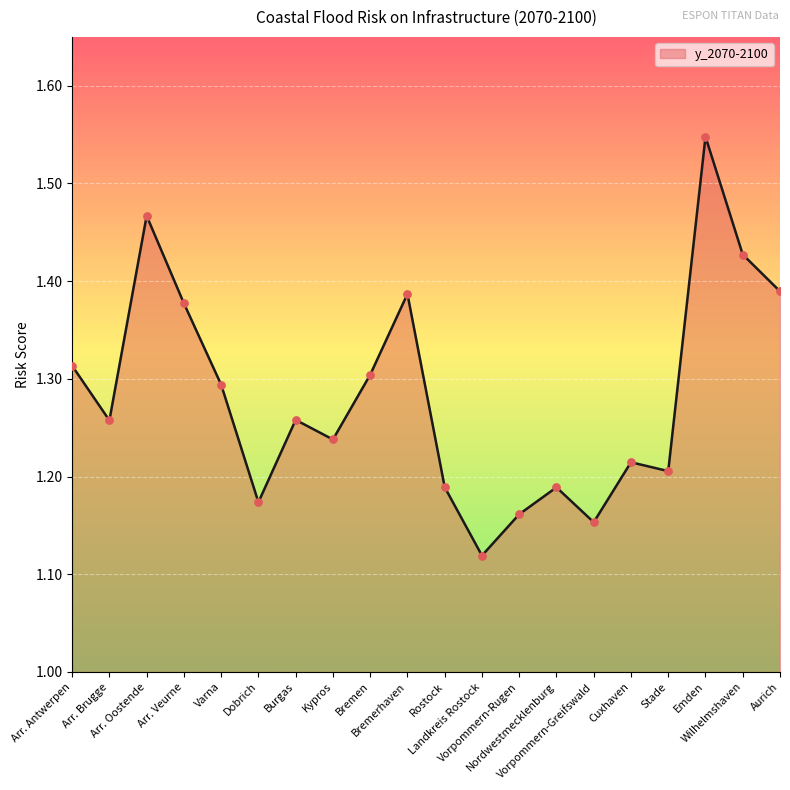

Which has a higher value, Arr. Antwerpen or Wilhelmshaven?

Wilhelmshaven